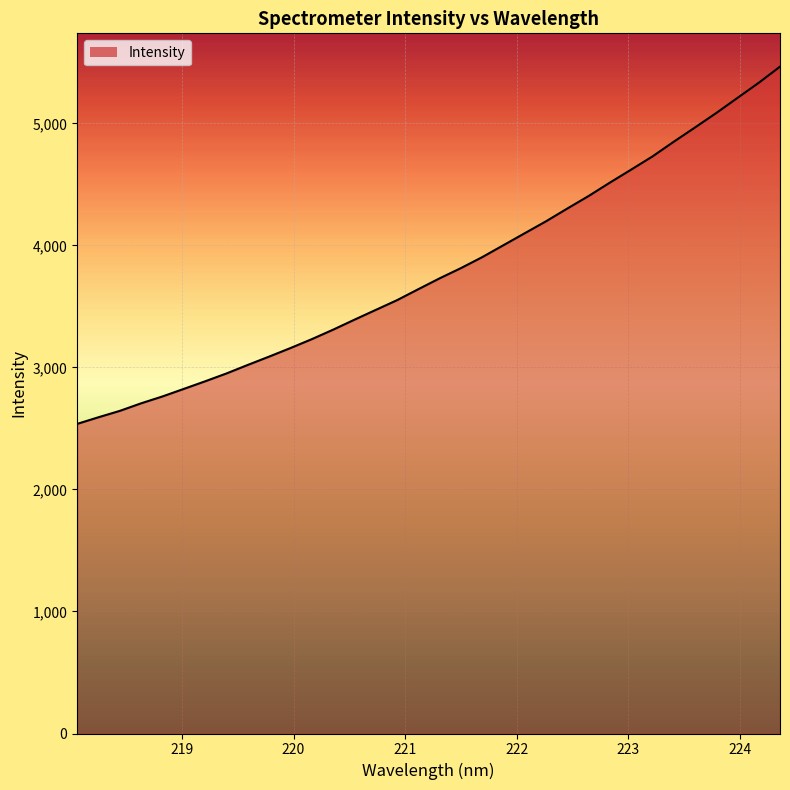

Reading left to right, what are all the values shown in this chart?

2537.5	2591.9	2644.1	2706.2	2762.3	2824.2	2886.4	2950.7	3020.5	3088.7	3158.6	3231.5	3309.1	3390.8	3471.0	3550.8	3640.9	3729.9	3813.7	3903.5	4001.6	4099.7	4197.6	4302.1	4404.7	4514.5	4621.2	4728.9	4849.4	4966.3	5085.0	5209.2	5333.1	5465.2